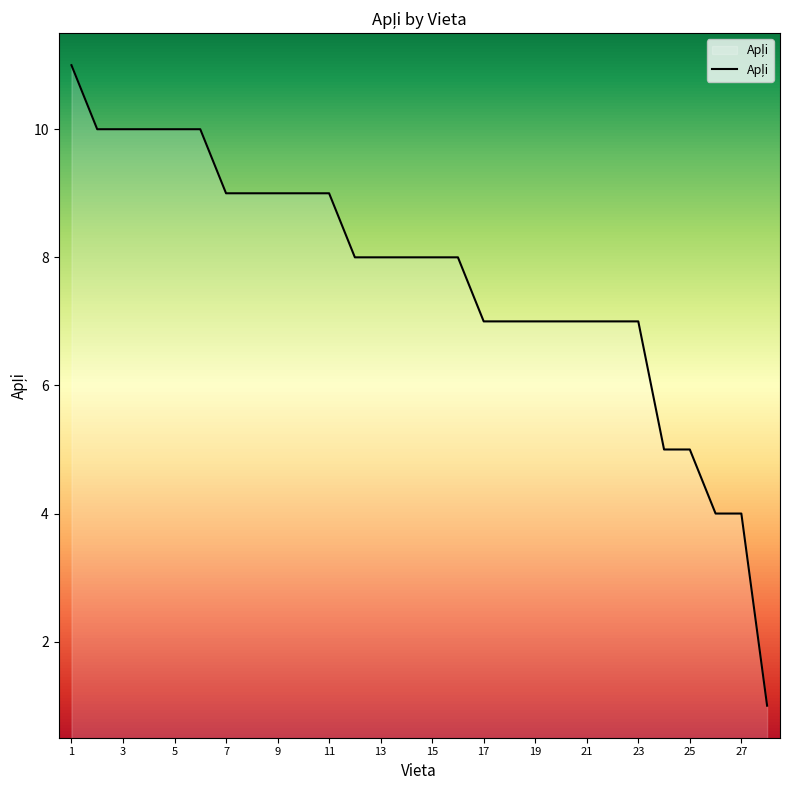

What is the greatest value displayed?

11